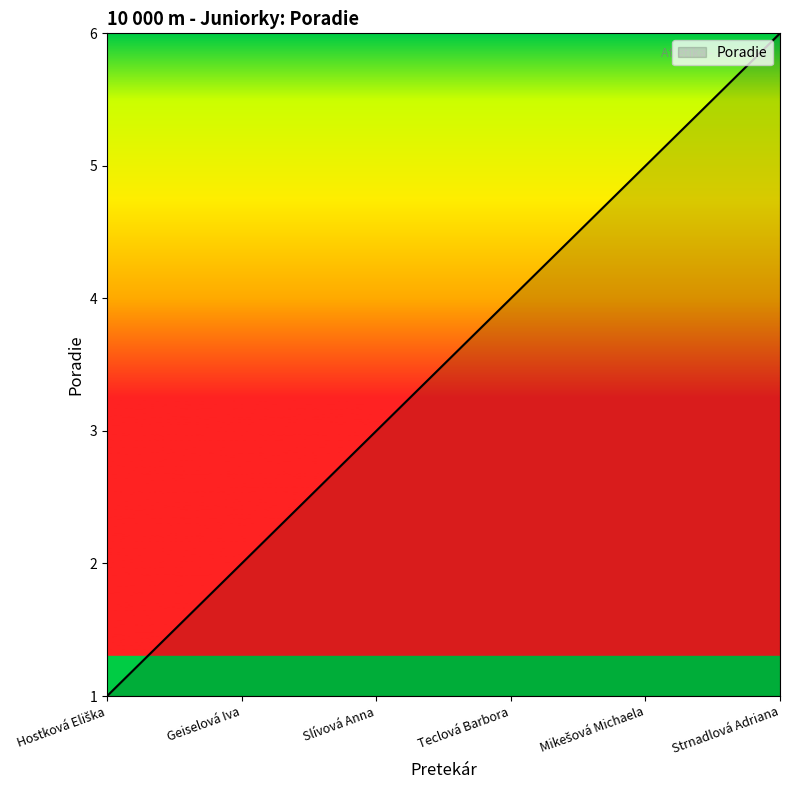

How many categories are shown in the chart?

6